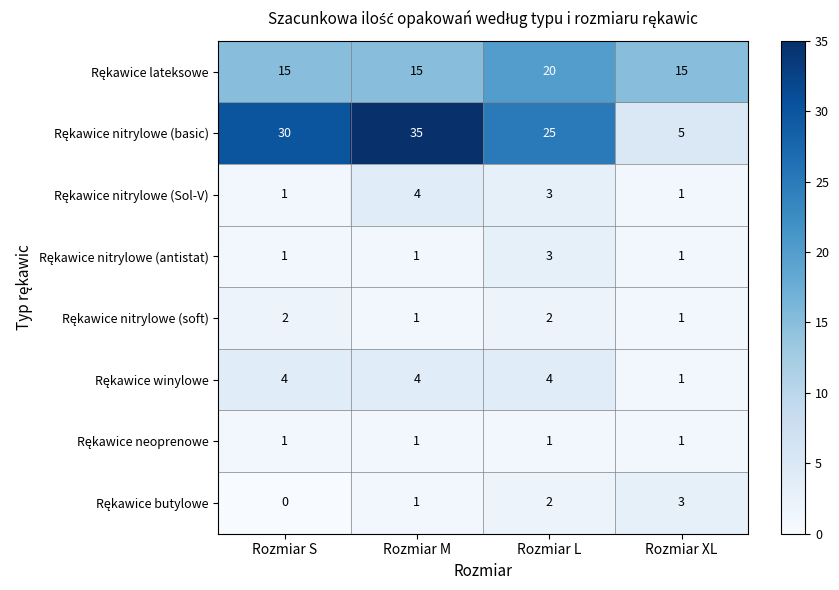

At which category does the chart reach its peak across all series?

Rozmiar M